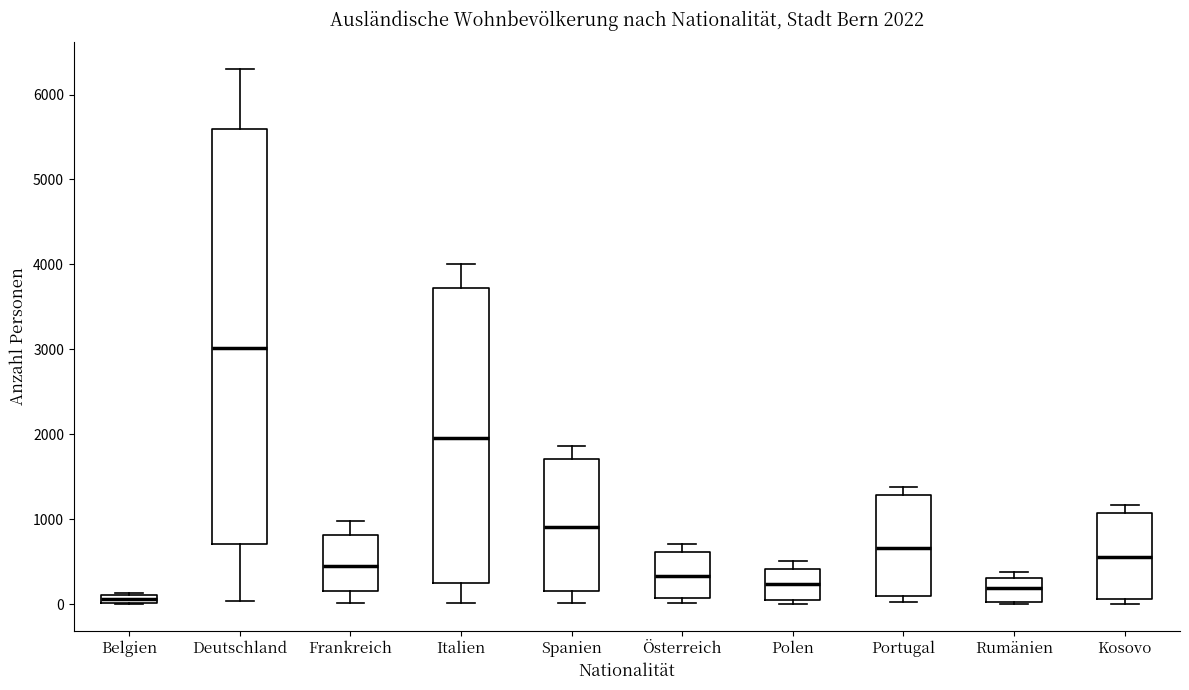

Which box's median line is the highest?

Deutschland